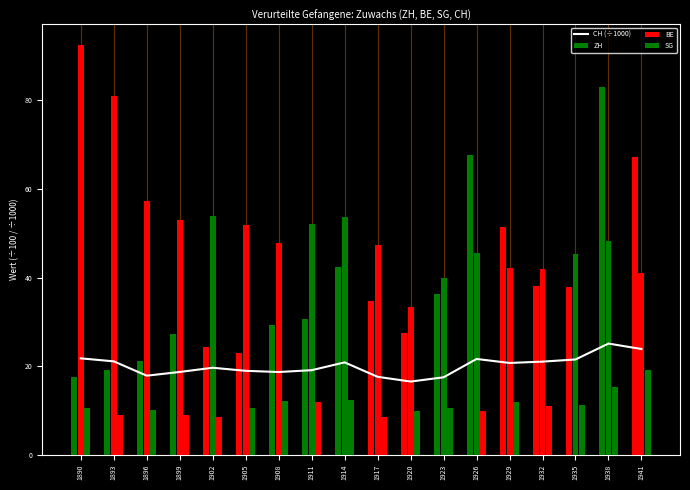

What is the spread (max minus min) of values at 1935?

34.1